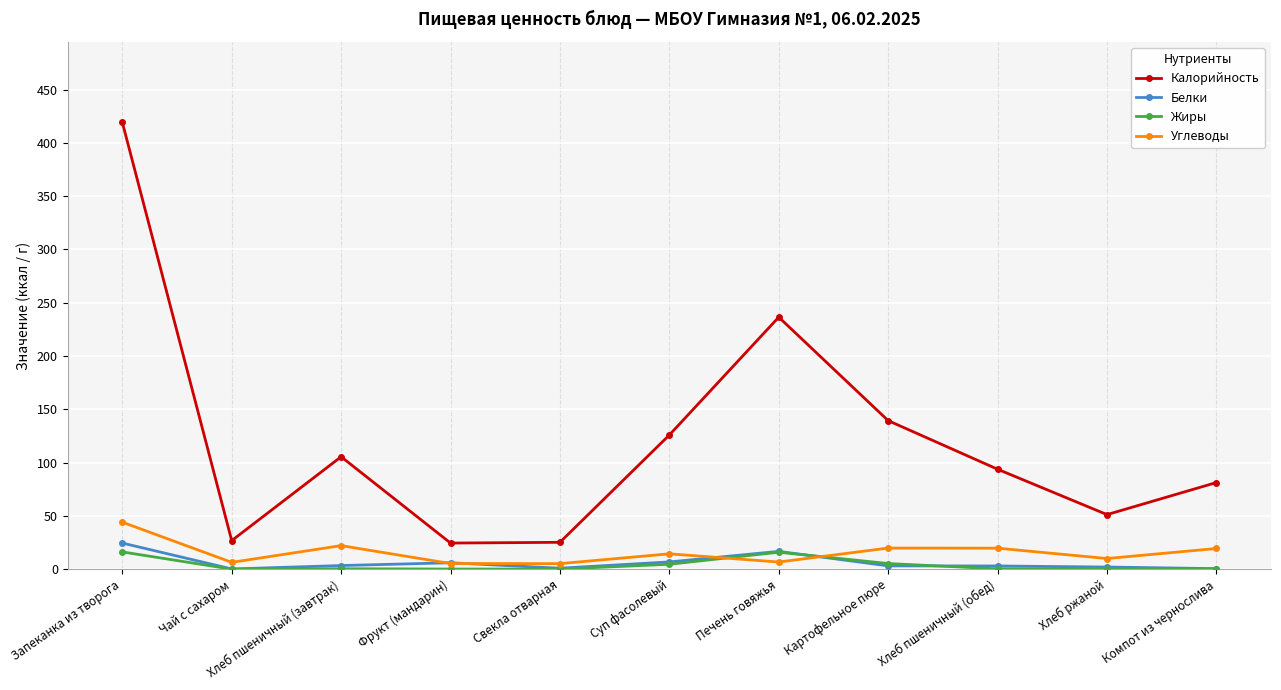

Which label corresponds to the largest value in the chart?

Запеканка из творога